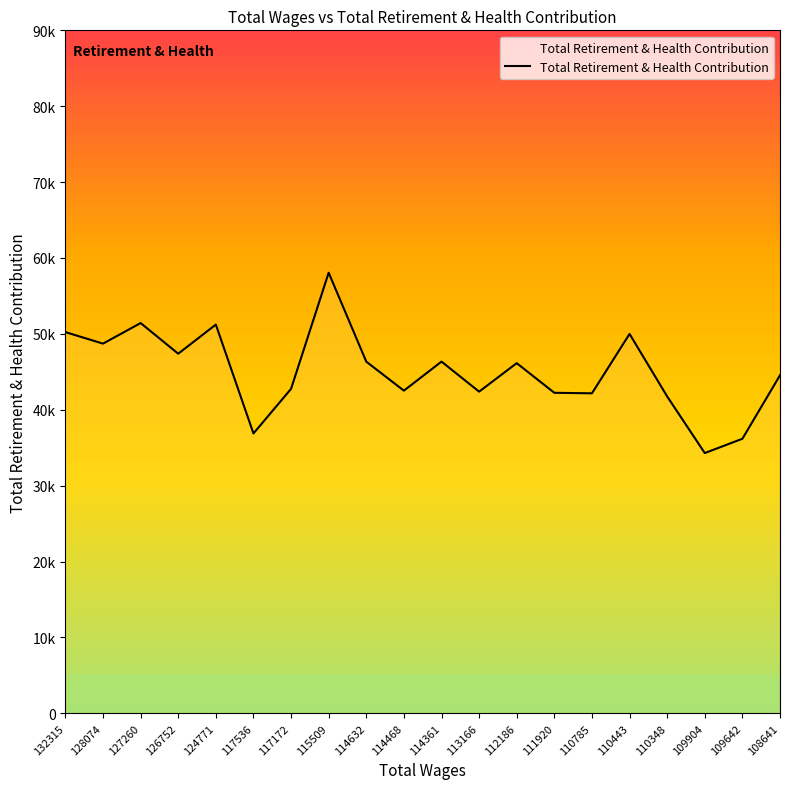

Does the chart have visible grid lines?

No